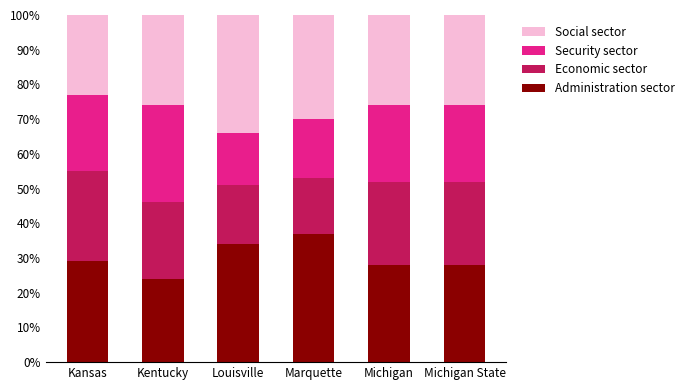

What is the minimum value for Administration sector?

24.0